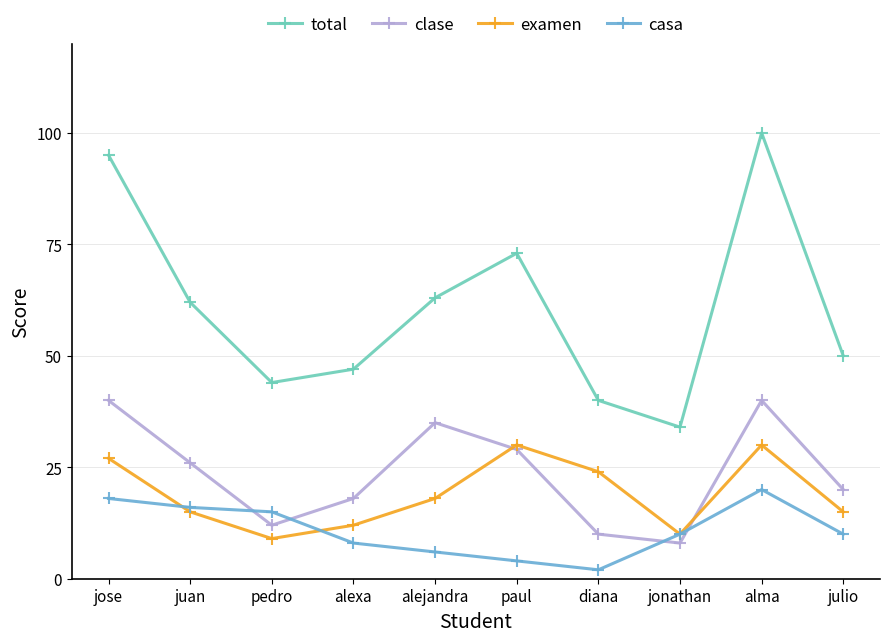

What is the sum of all clase values?

238